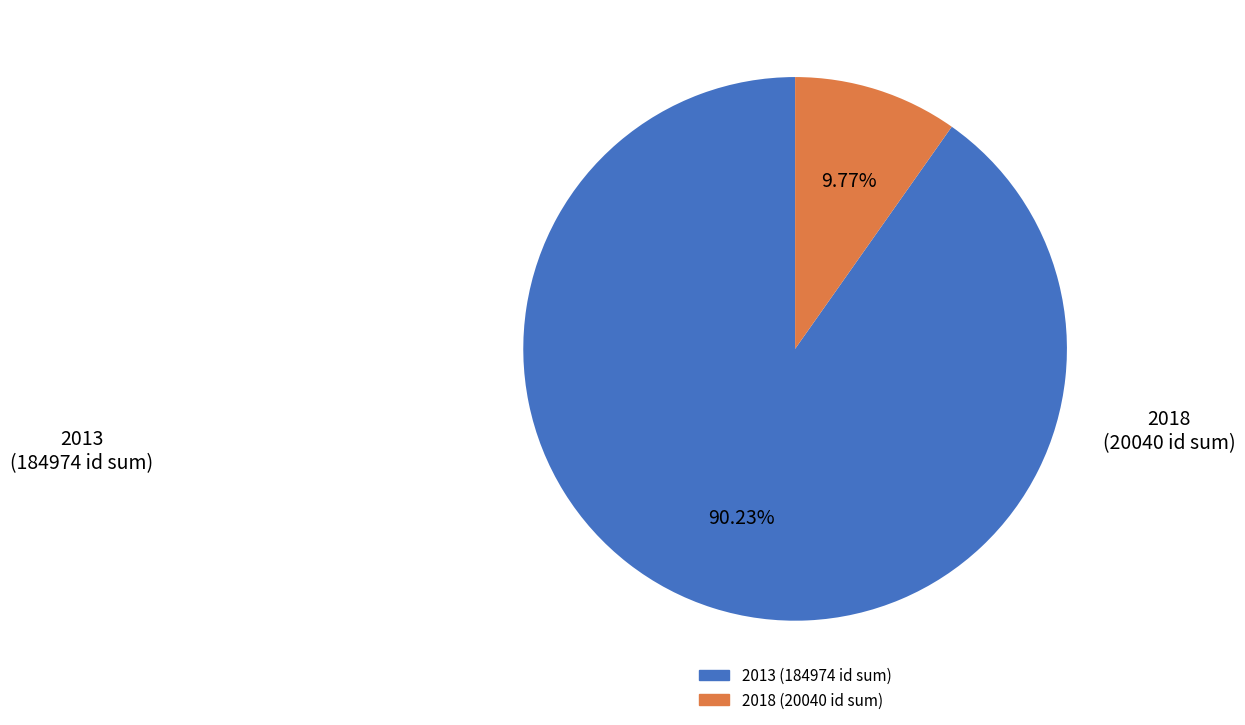

Does any single category account for the majority?

Yes